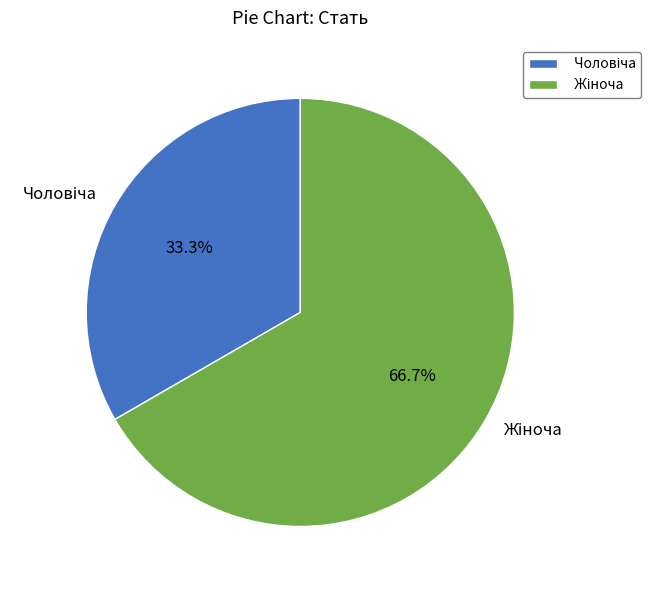

Is there a majority slice in this chart?

Yes